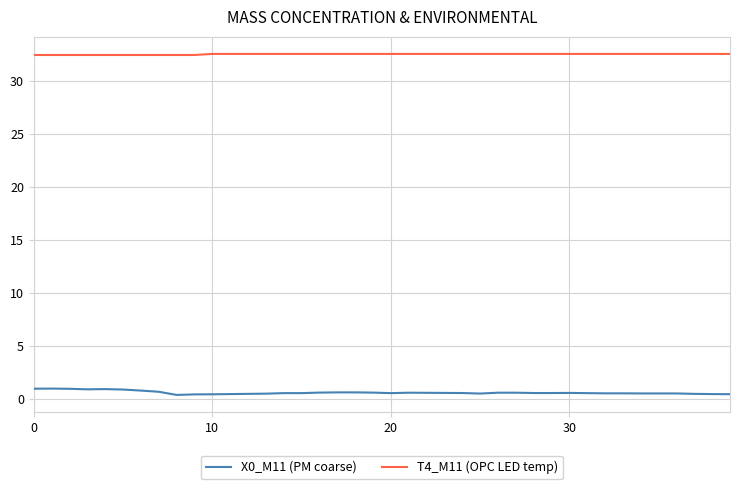

Which series has the largest range (max minus min)?

X0_M11 (PM coarse)